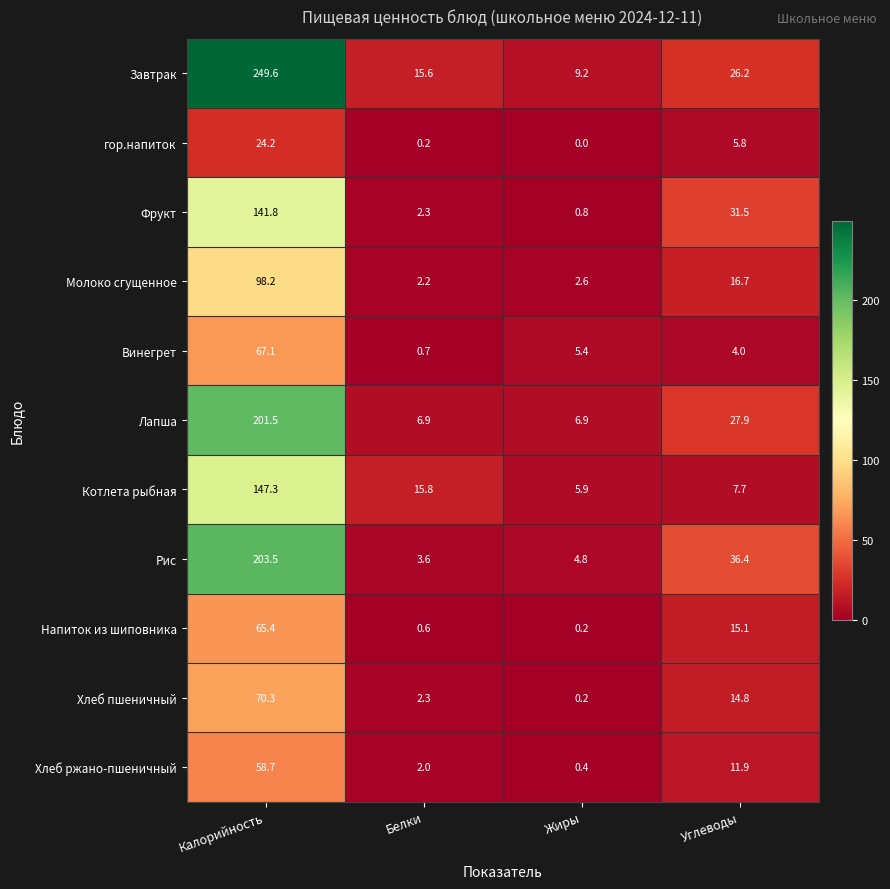

What is the total value across all series at Углеводы?

198.0